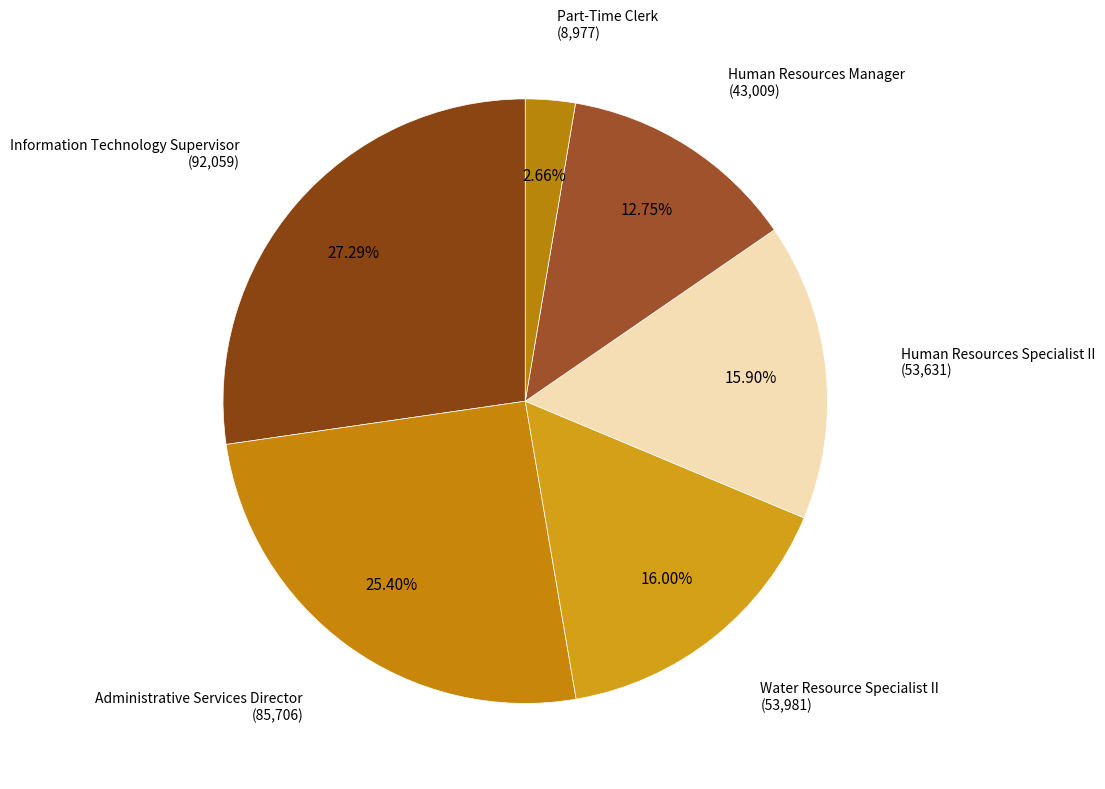

Count the number of slices in the pie.

6